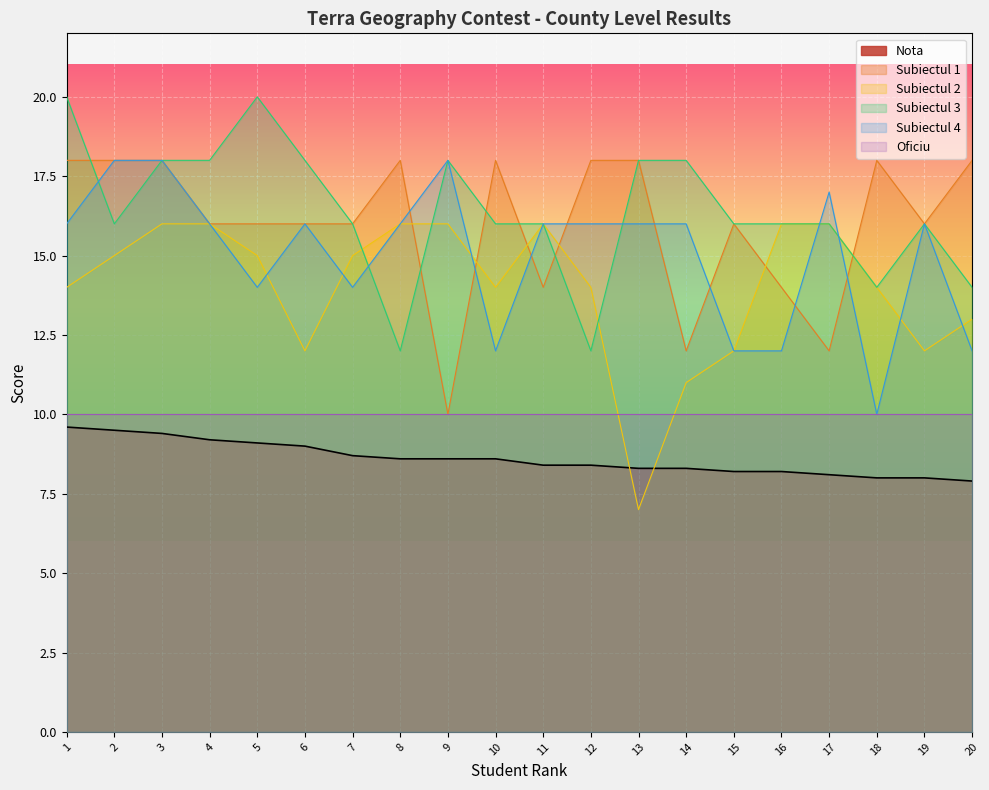

The value of Subiectul 4 at 4 is 16.0. True or false?

True